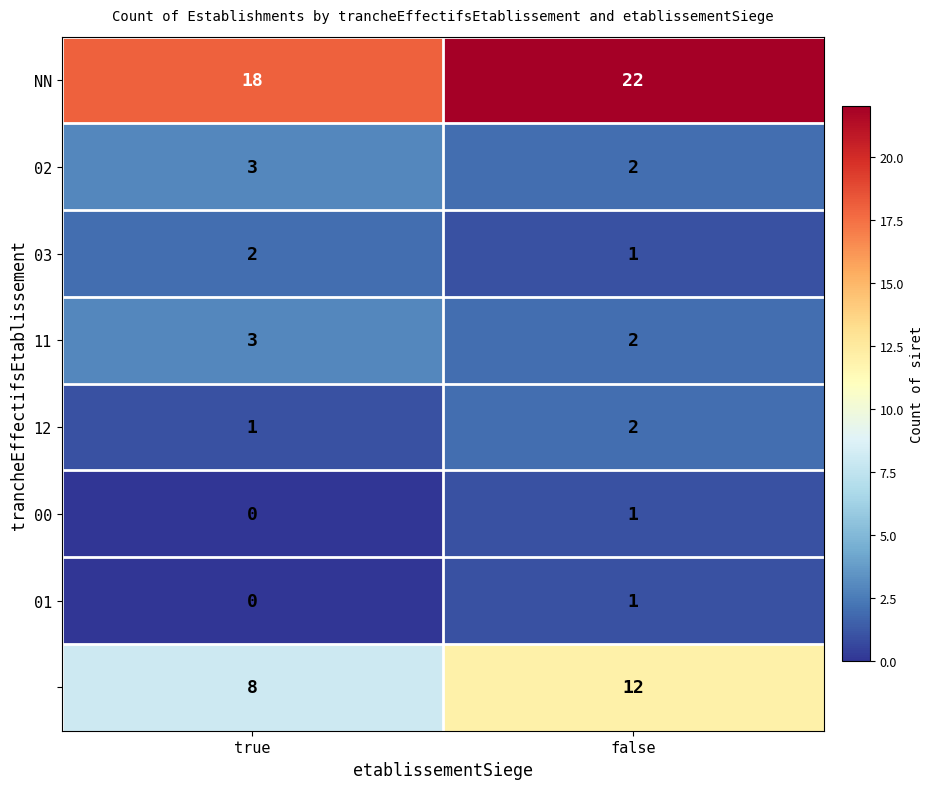

At which category is the sum across all series the highest?

false